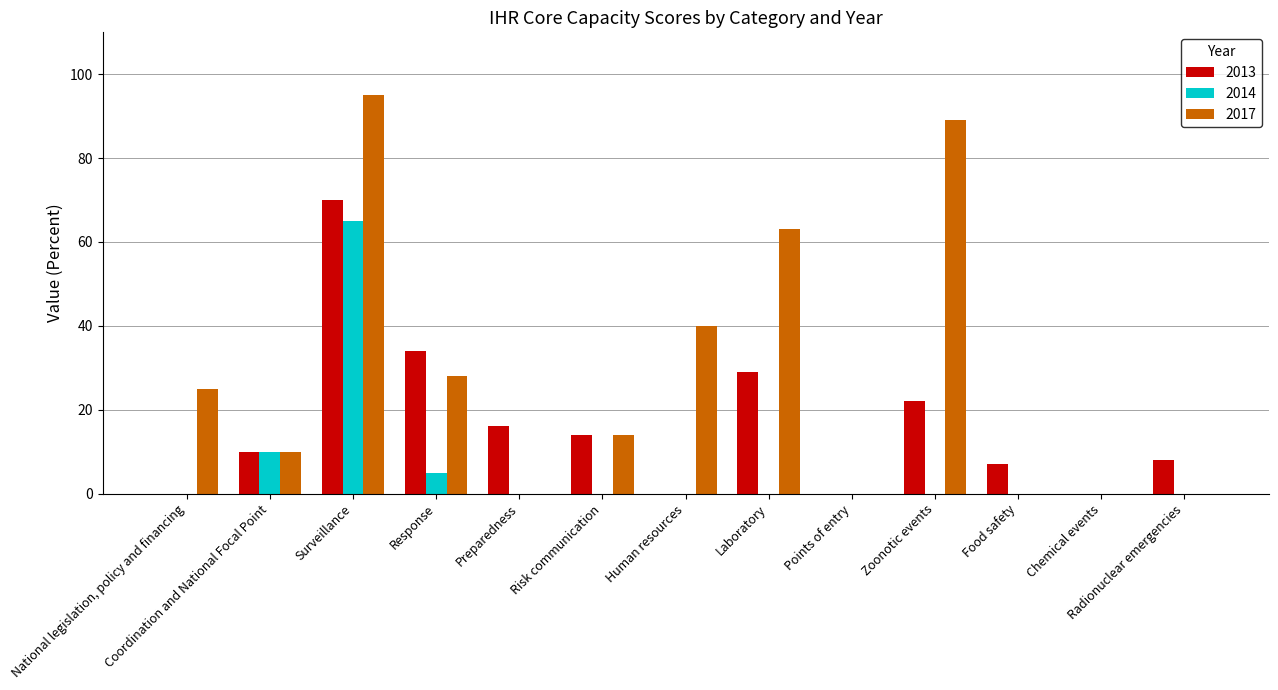

What is the sum of all 2013 values?

210